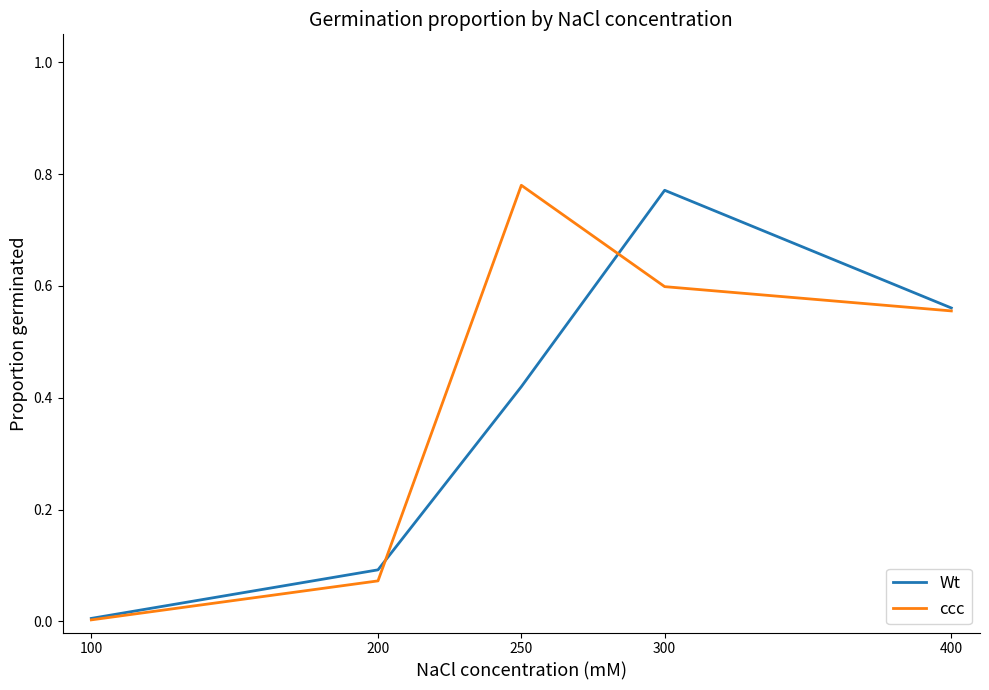

At which label does ccc reach its minimum?

100